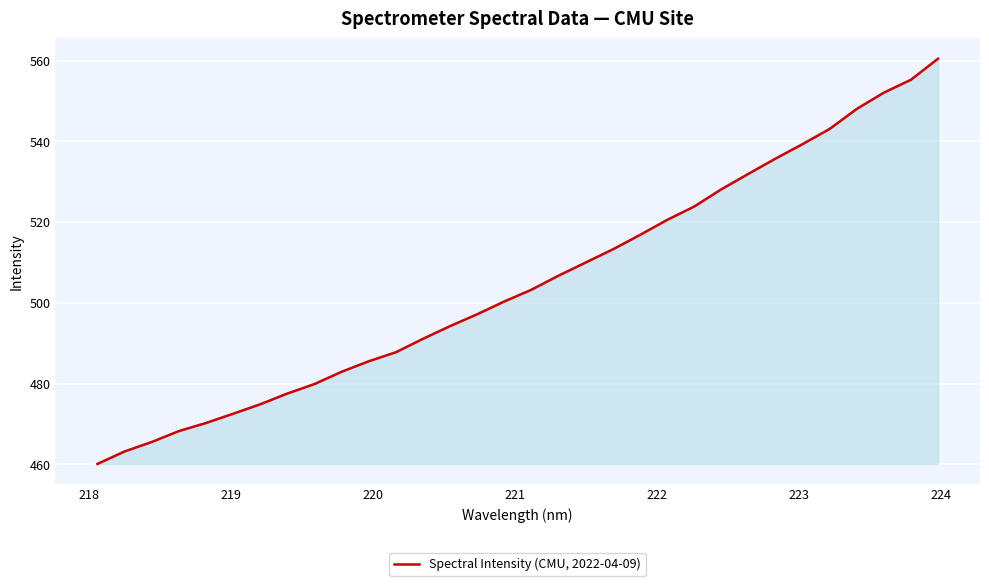

What is the minimum value shown in the chart?

460.1